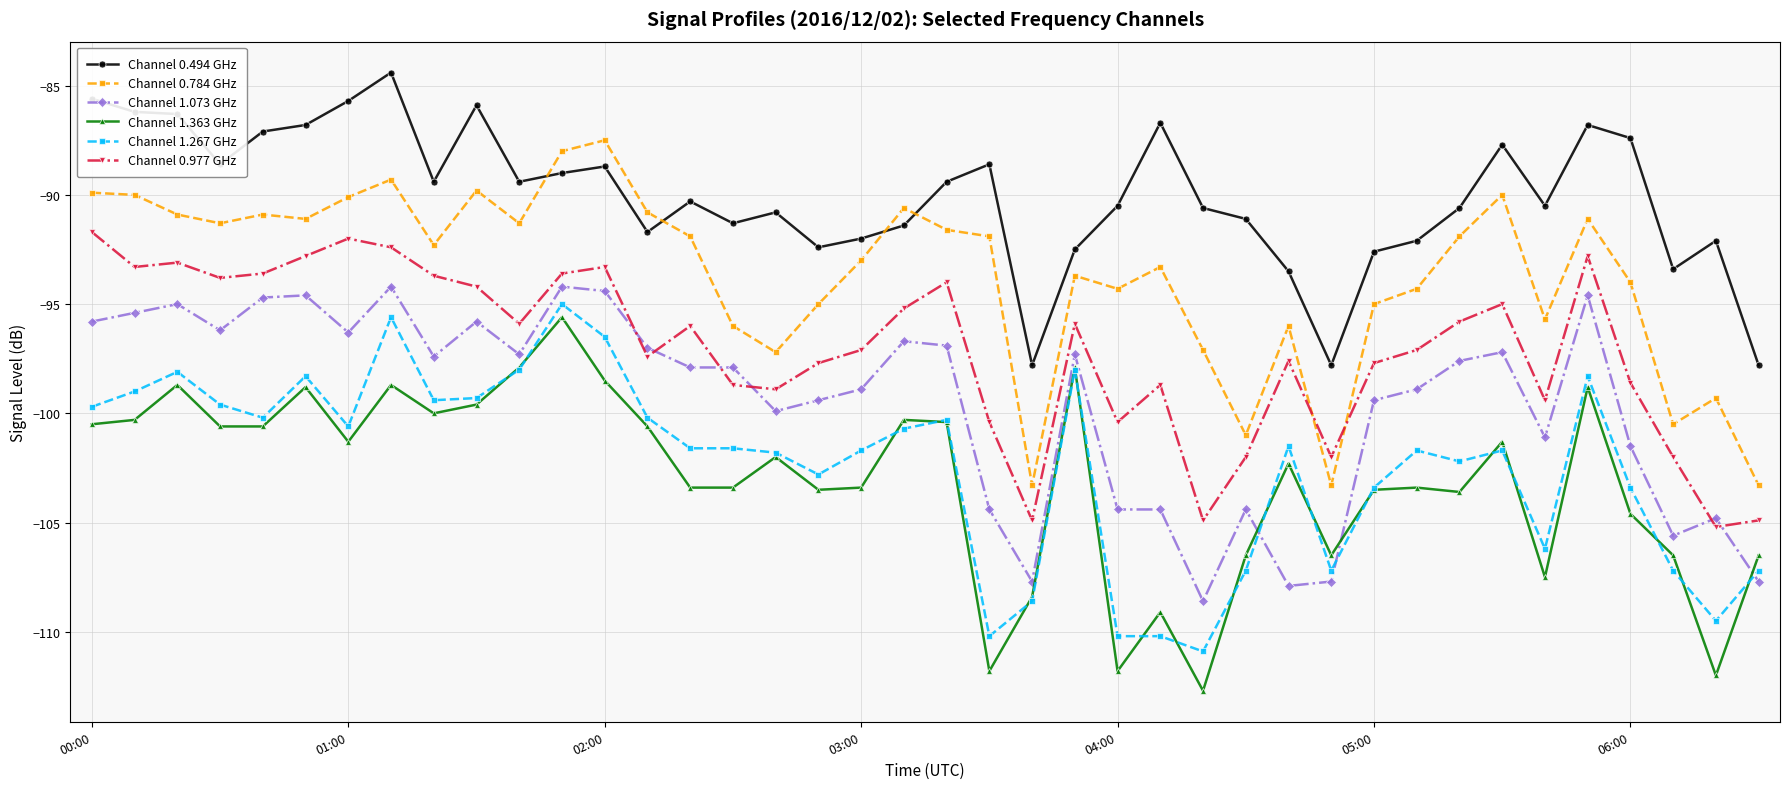

In Channel 0.784 GHz, how many points are lower than both neighbors (excluding endpoints)?

11